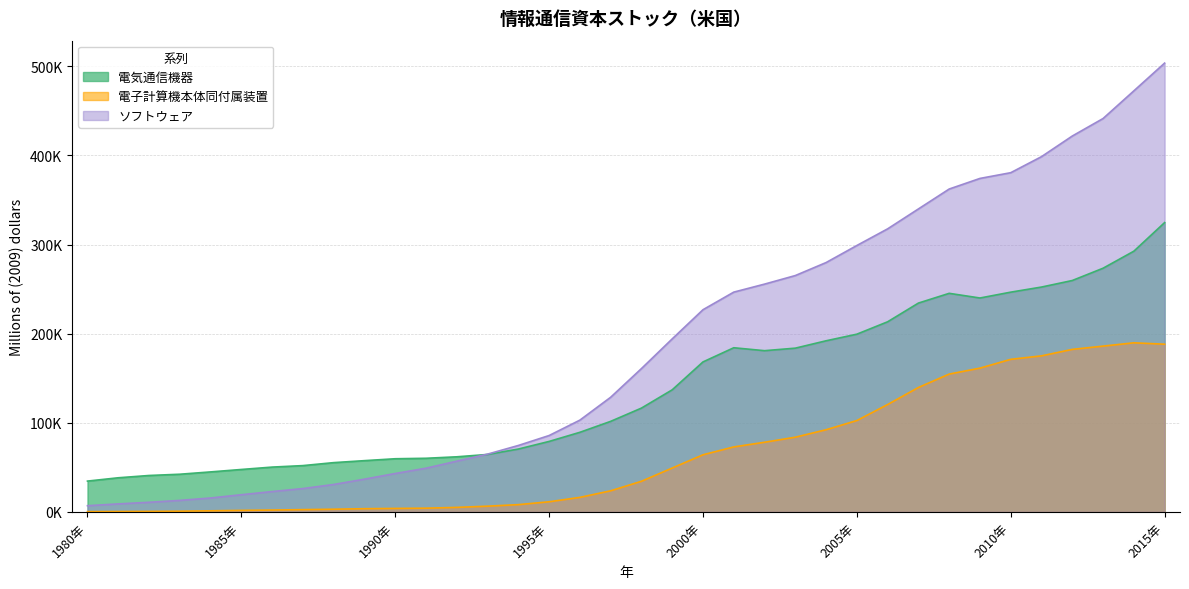

The 電子計算機本体同付属装置 series shows 16295.6 at 1996年. True or false?

True